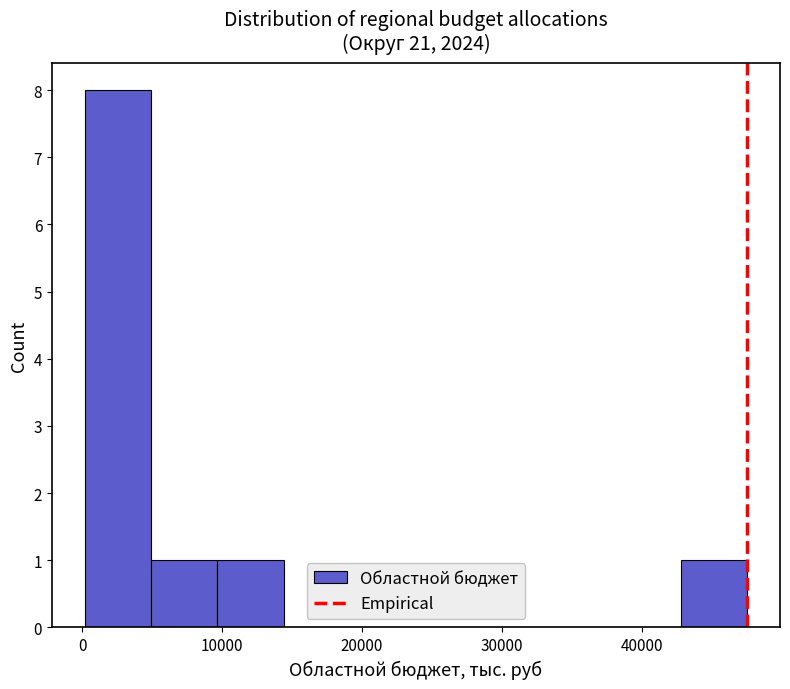

Reading left to right, transcribe this chart: for each bar, give the range it covers on the x-axis and its height. Neither the bar edges nor the heights are printed on the chart, so give them approximately, as read against the axes.

0 to 5000: 8
5000 to 10000: 1
10000 to 14000: 1
14000 to 19000: 0
19000 to 24000: 0
24000 to 29000: 0
29000 to 33000: 0
33000 to 38000: 0
38000 to 43000: 0
43000 to 48000: 1